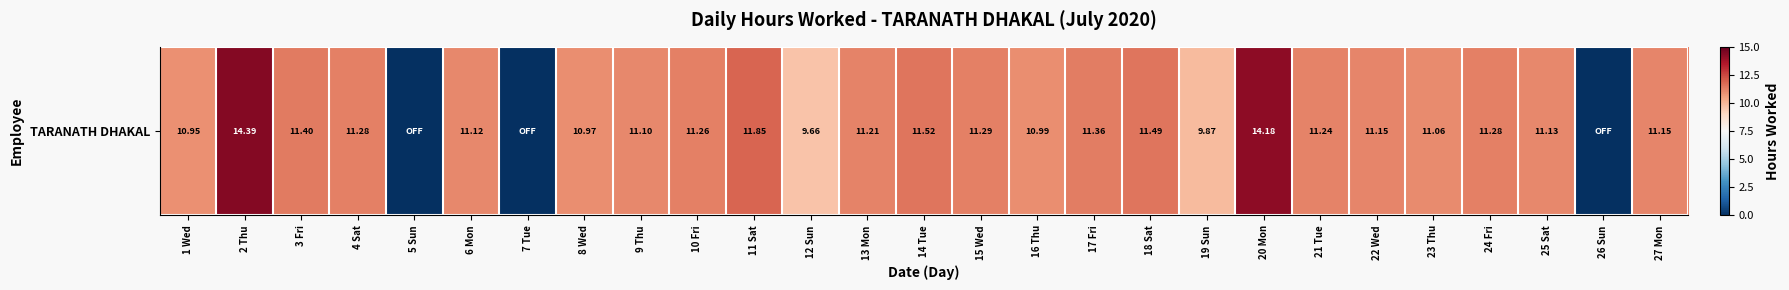

What is the difference between the maximum and minimum values?

14.4